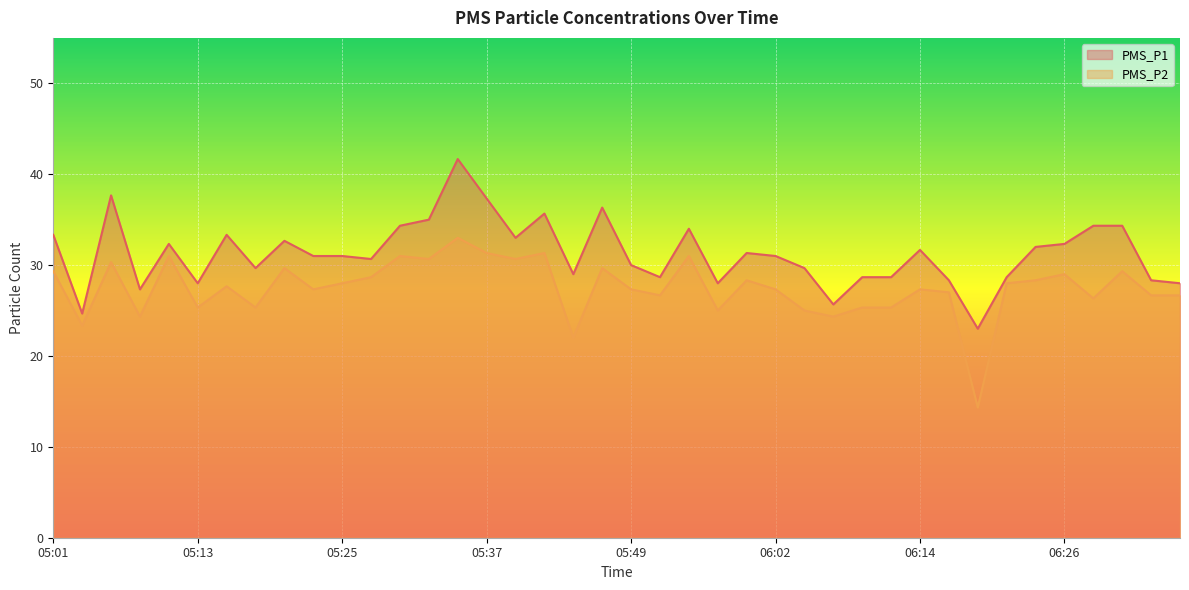

At which label is PMS_P2 closest to 23?

05:03